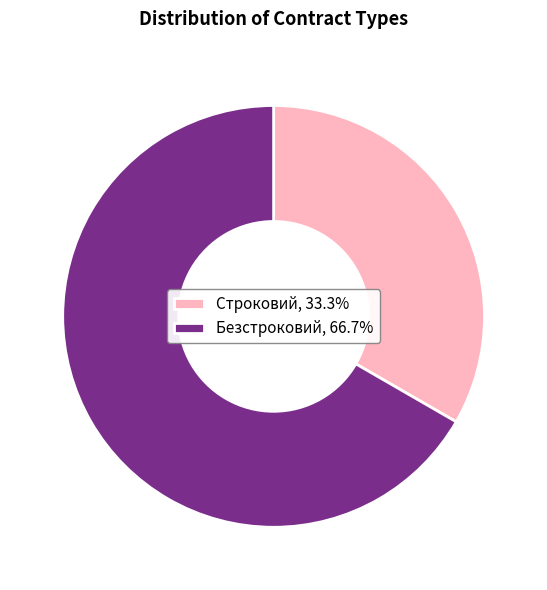

Is Безстроковий the majority of the pie?

Yes